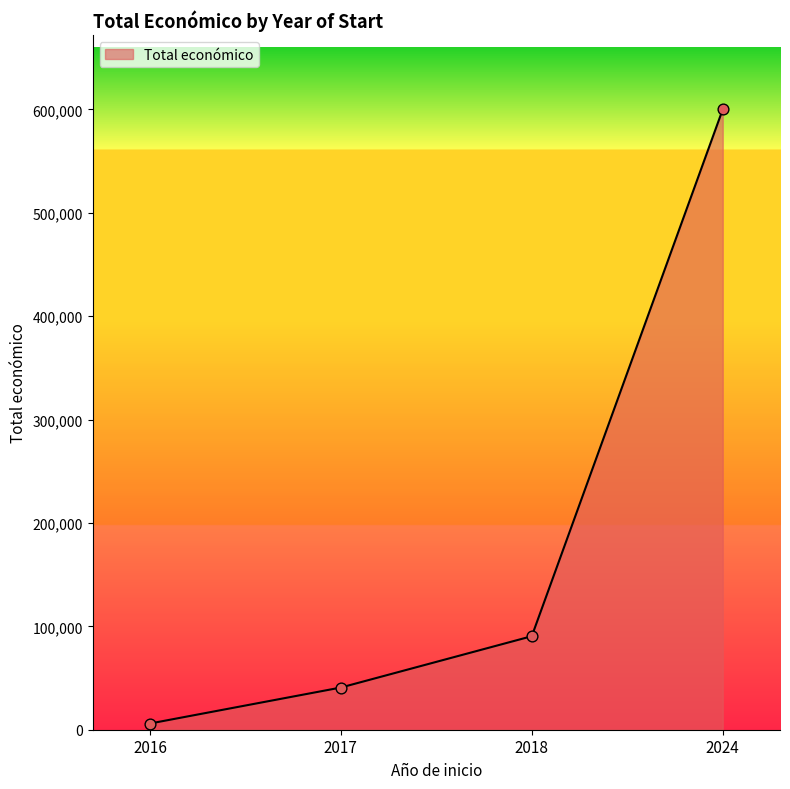

Approximately how many times larger is the value at 2017 compared to 2024?

0.1